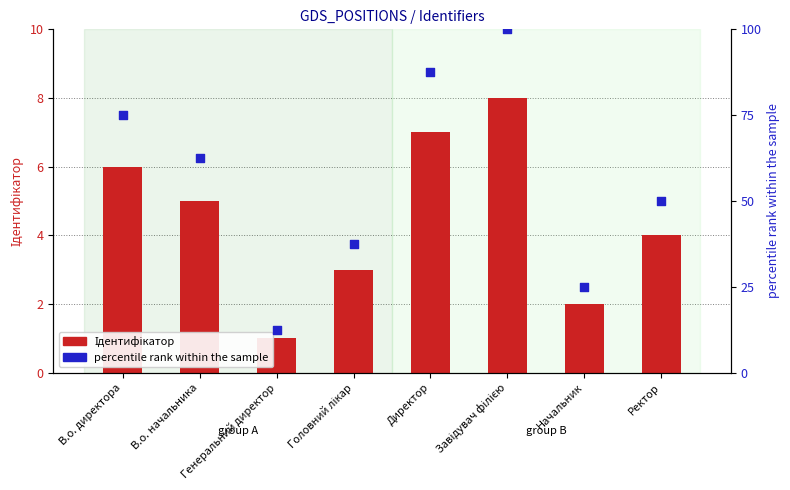

At which category is the sum across all series the highest?

Завідувач філією